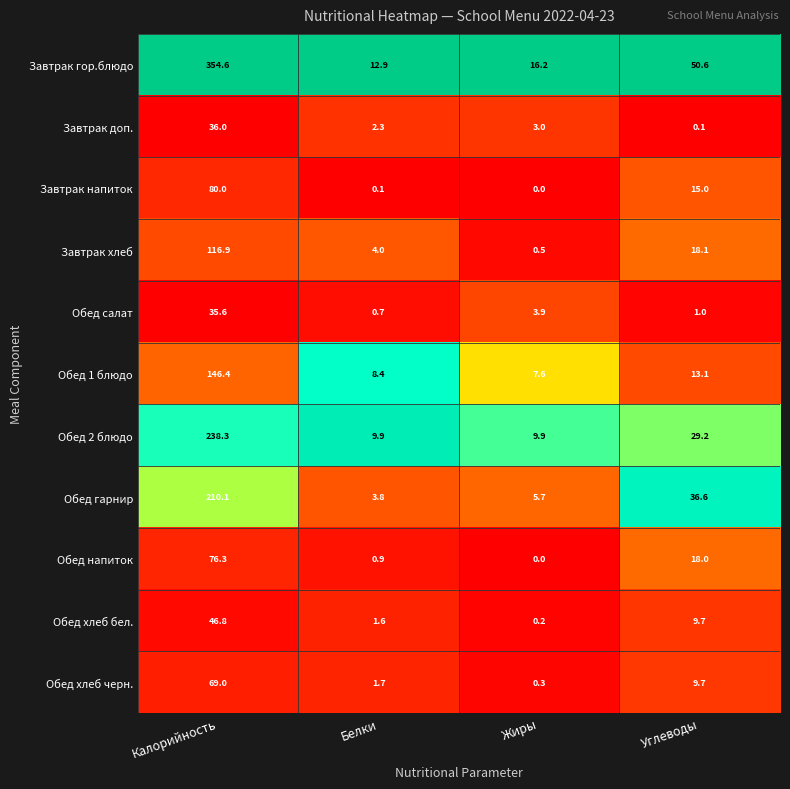

What is the difference between the maximum and minimum values in the Обед 1 блюдо series?

138.8